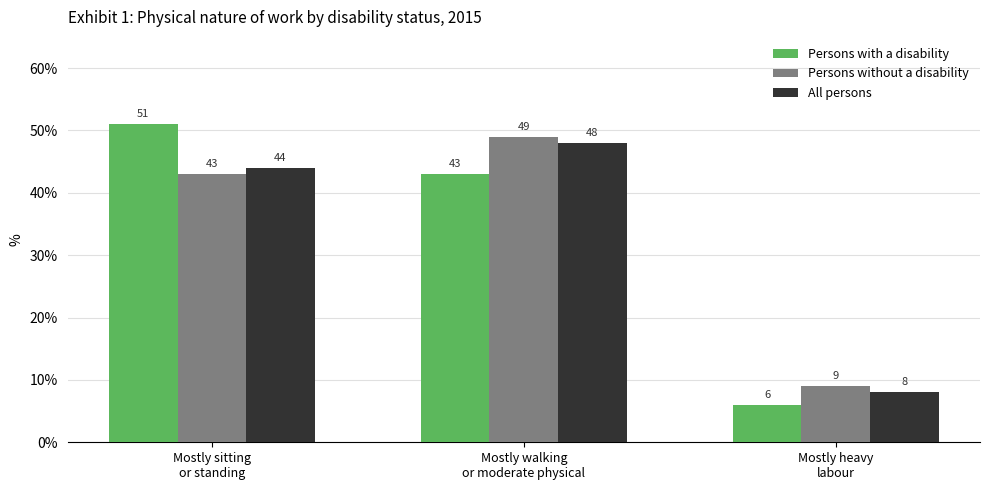

What is the average value of the All persons series?

33